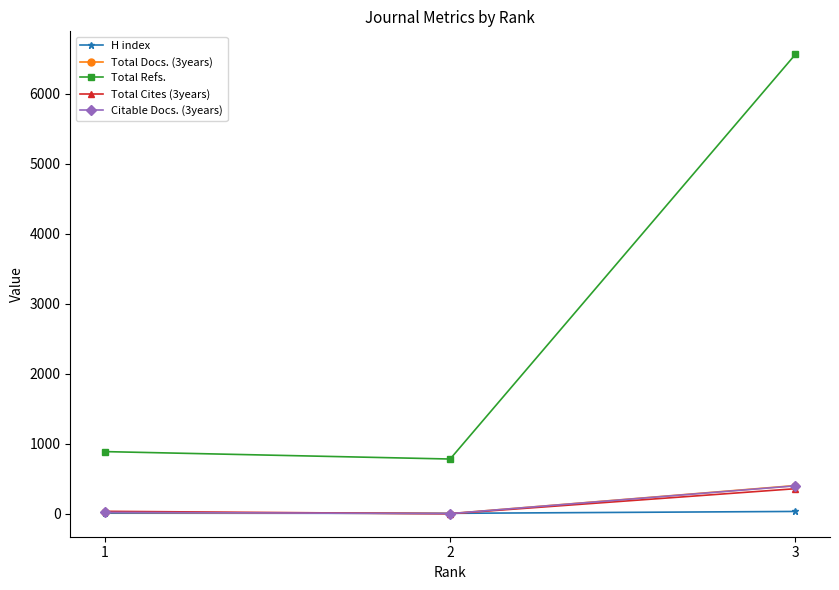

The value of Total Refs. at 2 is 782. True or false?

True